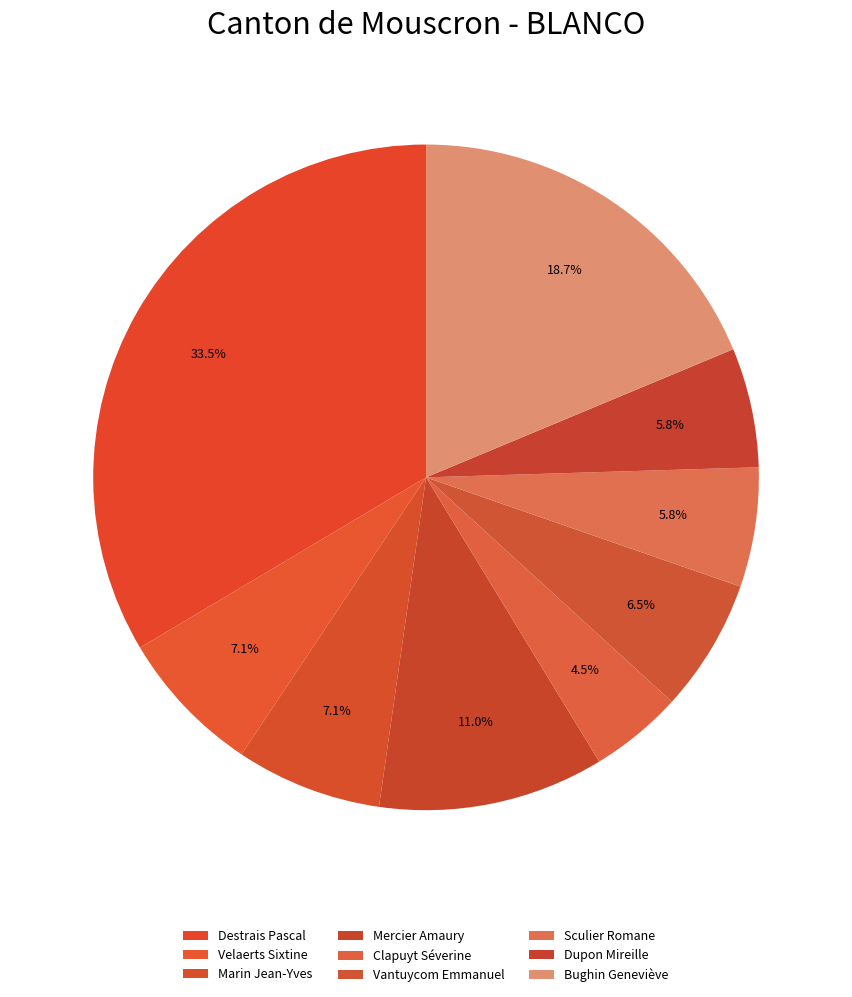

The Vantuycom Emmanuel slice represents 6% of the pie. True or false?

True